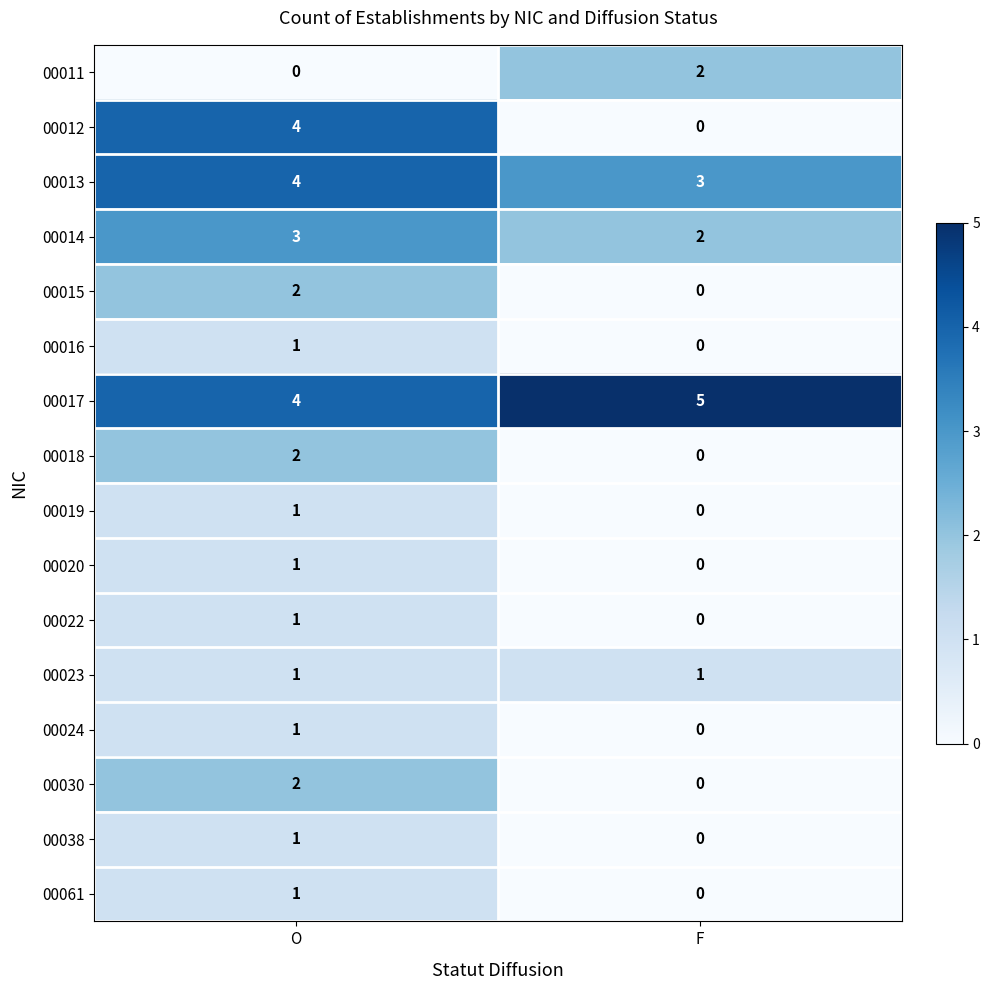

What is the spread (max minus min) of values at F?

5